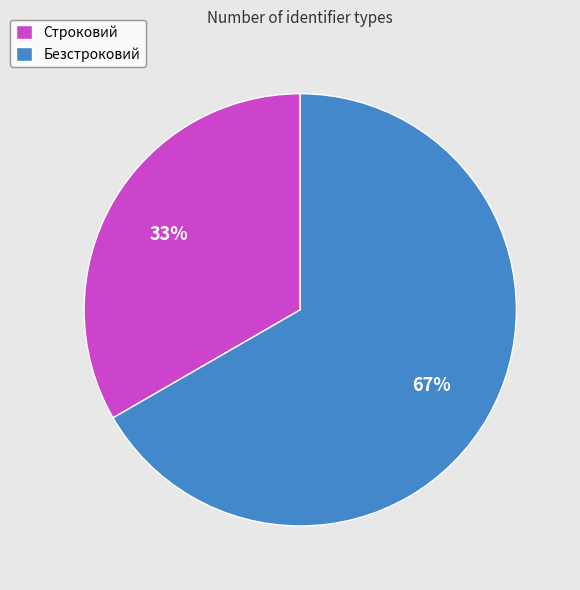

Approximately how many times larger is the value at Строковий compared to Безстроковий?

0.5